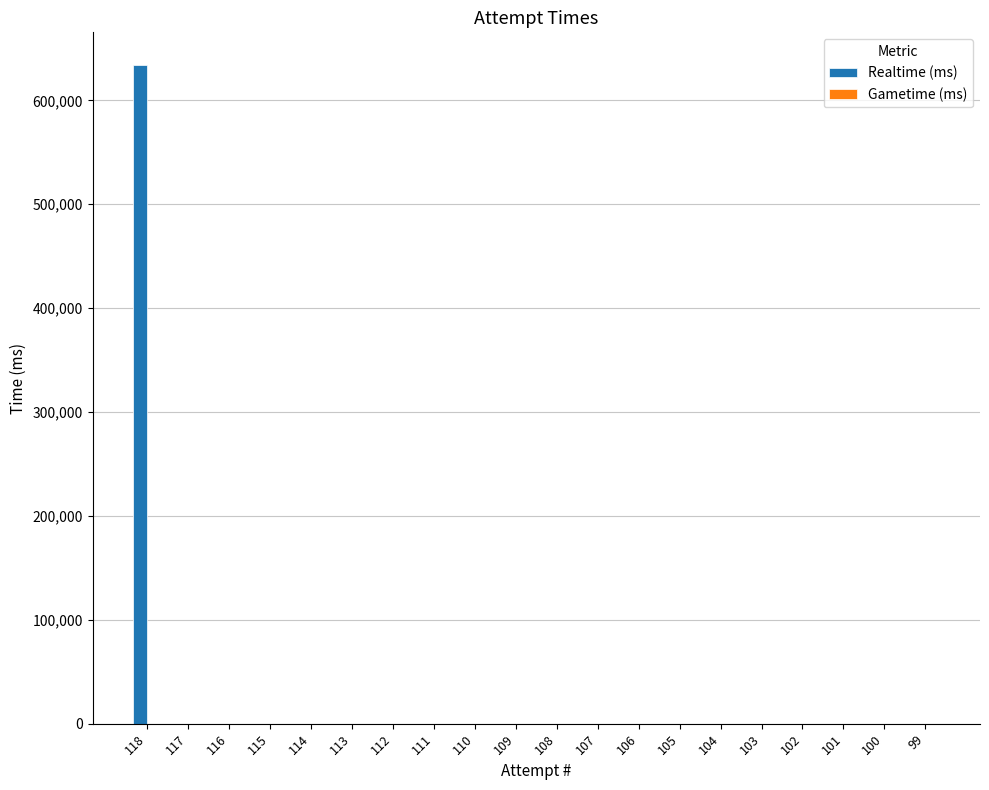

The value at 114 is 265912. True or false?

False